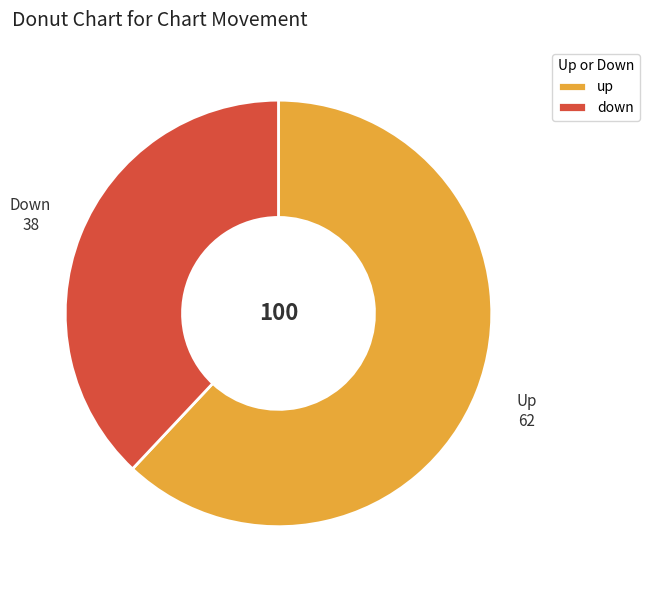

Rank the categories by value from lowest to highest.

down, up